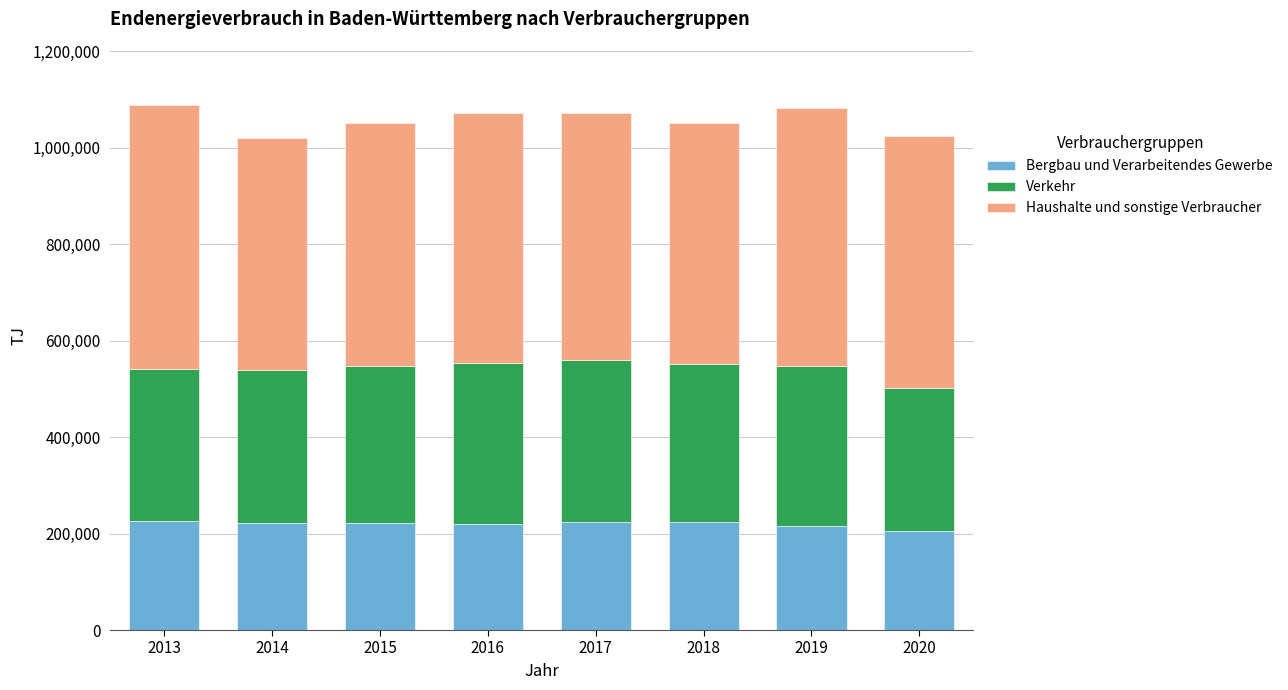

What is the total value across all series at 2014?

1019395.1